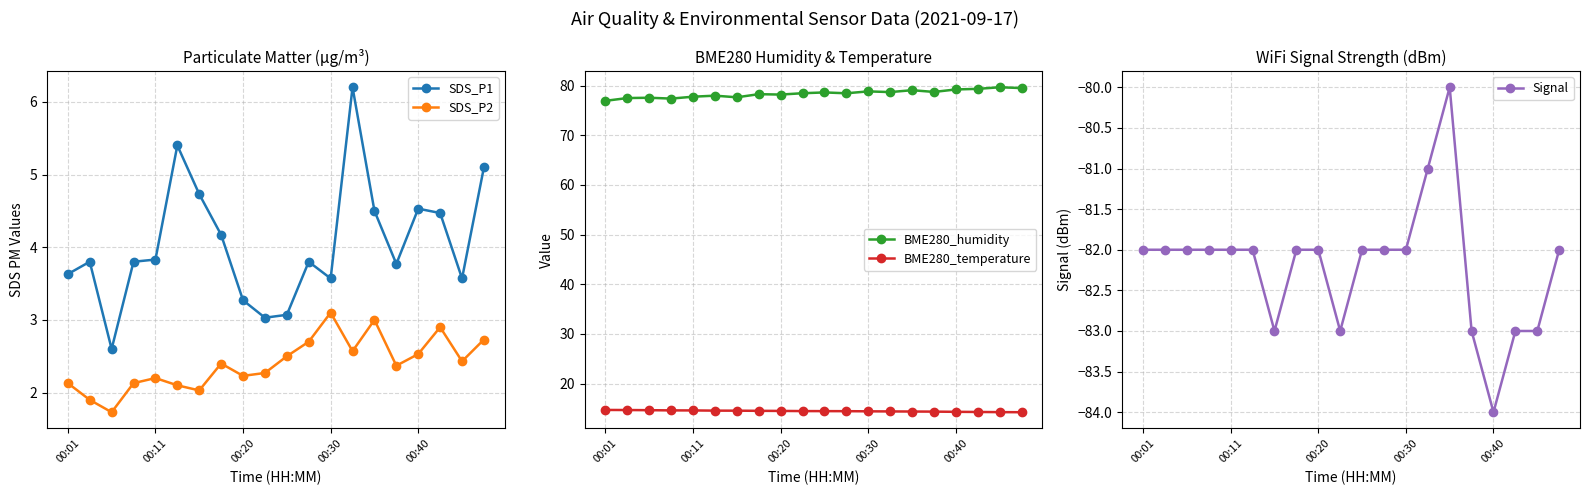

True or false: SDS_P2 and SDS_P1 intersect in this chart.

False